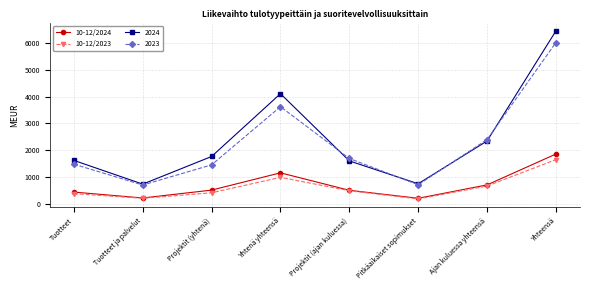

Is the value of 10-12/2023 at Tuotteet ja palvelut greater than the value of 10-12/2024 at Ajan kuluessa yhteensä?

No